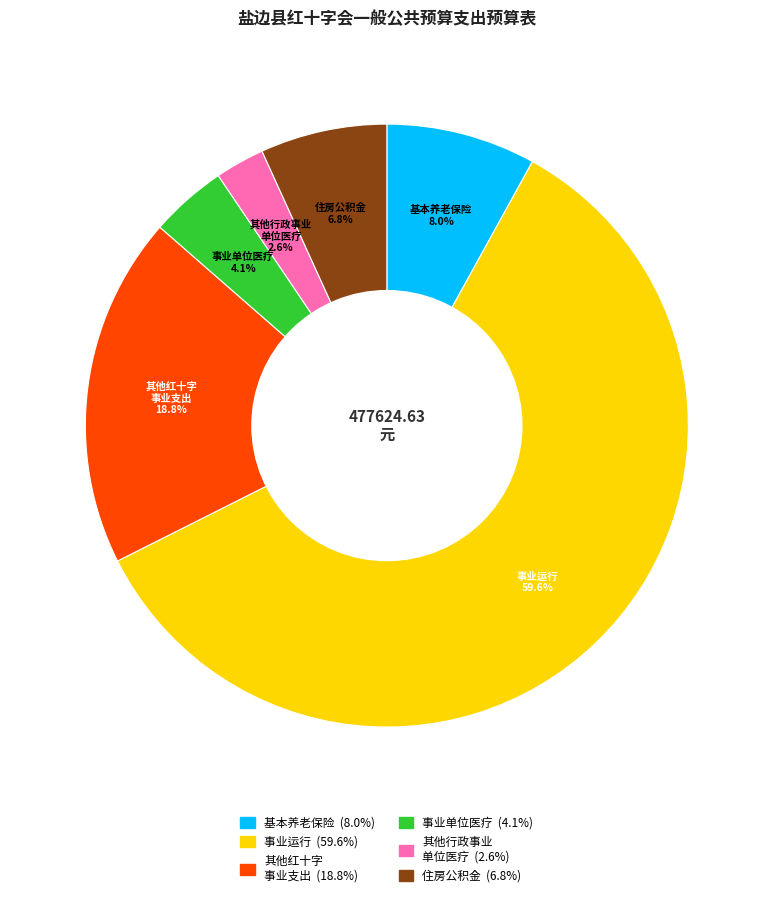

Is there a majority slice in this chart?

Yes